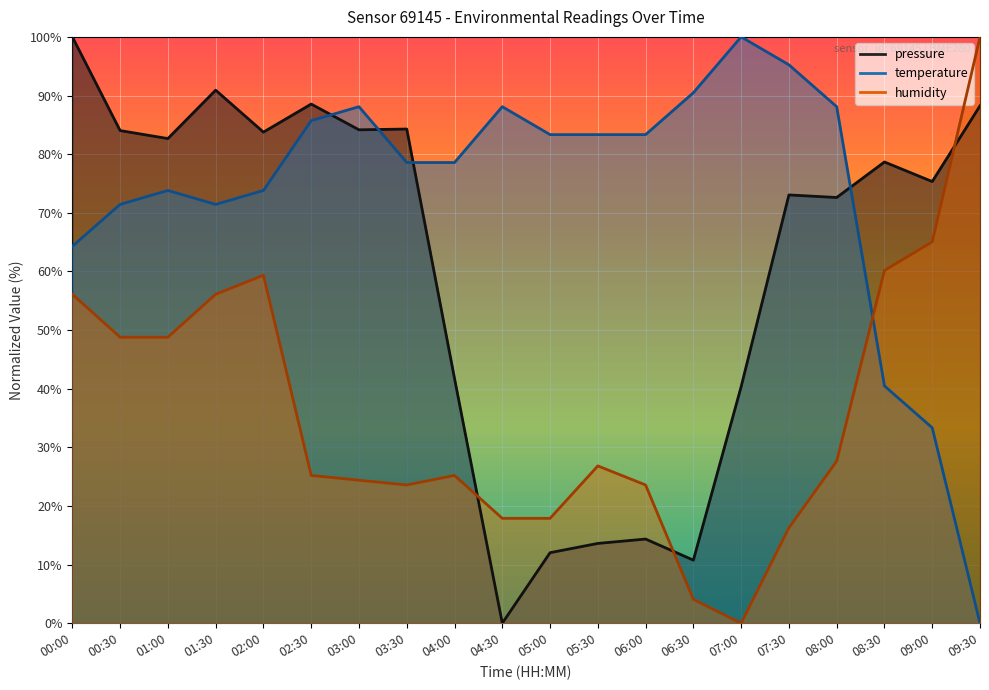

What is the average value of the temperature series?

73.6